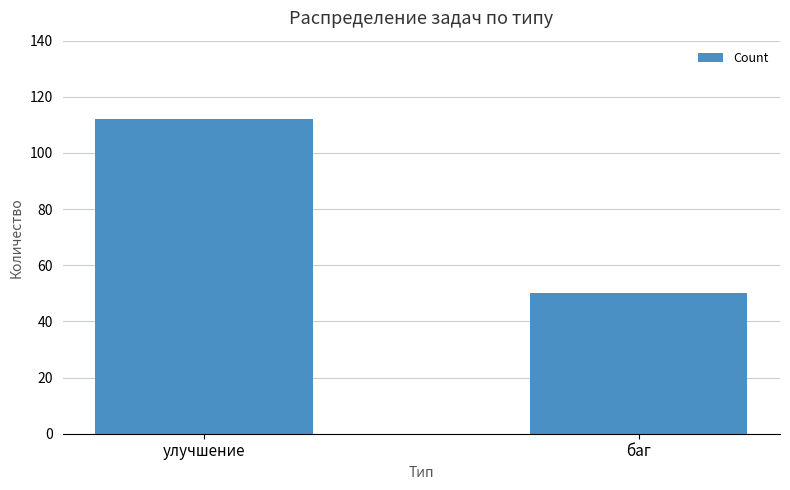

What is the approximate value at улучшение, to the nearest 10?

110